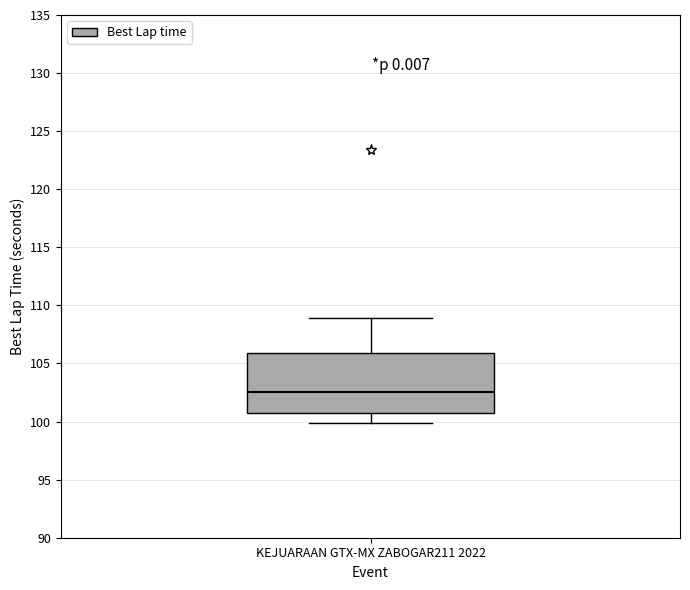

Where does the upper whisker of the box for KEJUARAAN GTX-MX ZABOGAR211 2022 end on the y-axis? The values are not printed on the chart, so give them approximately, as read against the axis.

109.0